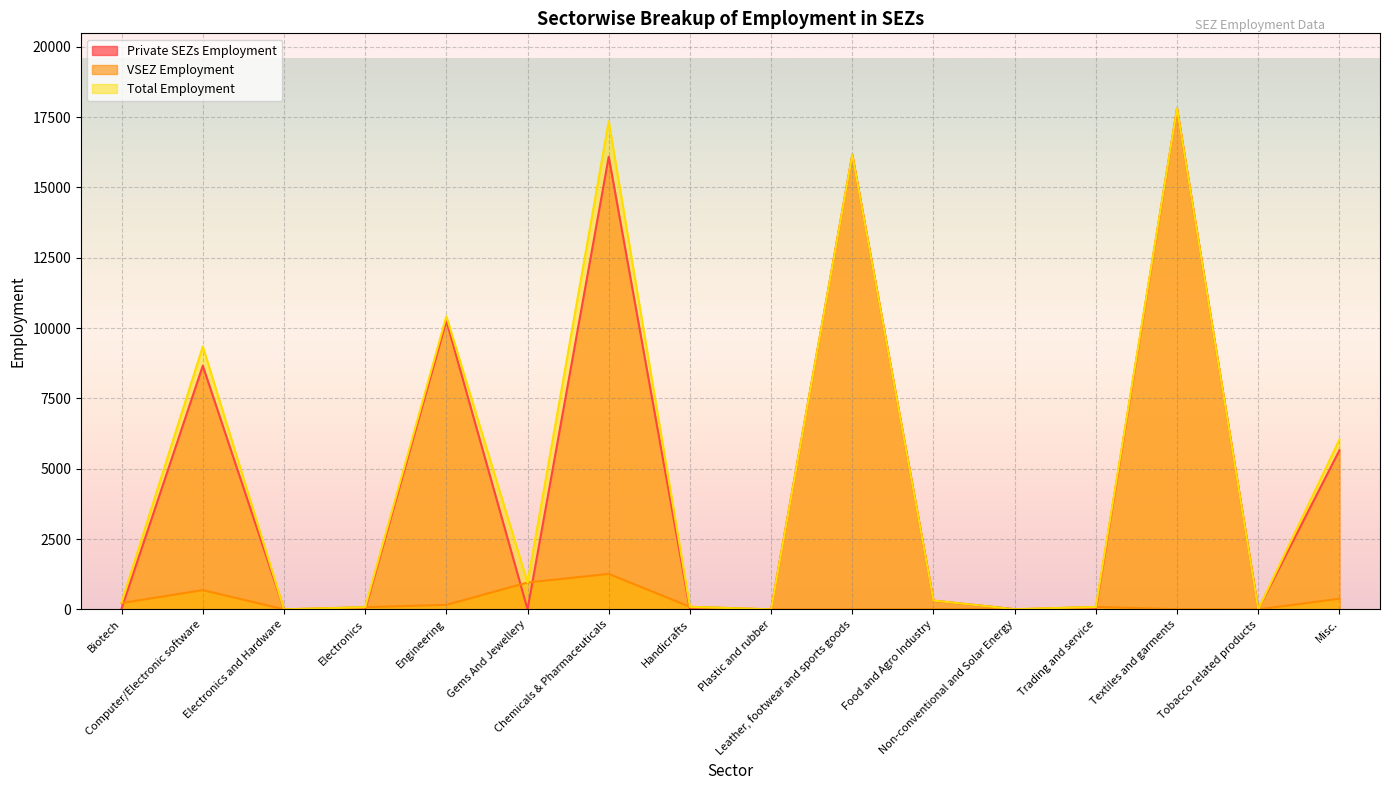

What is the spread (max minus min) of values at Textiles and garments?

17797